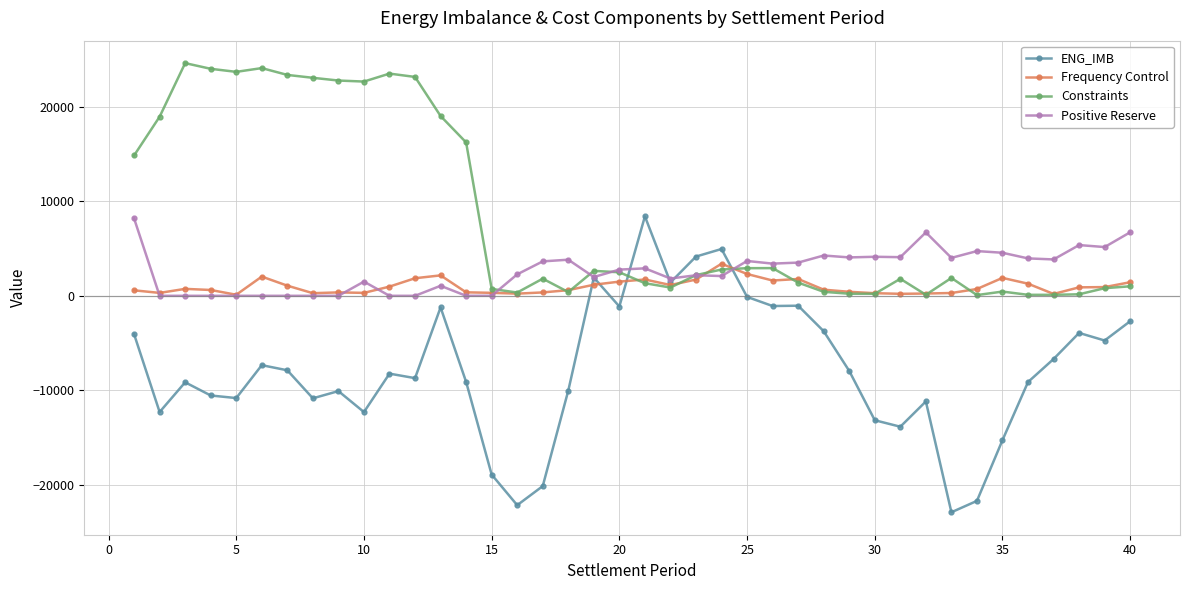

Which series has the largest total across all categories?

Constraints